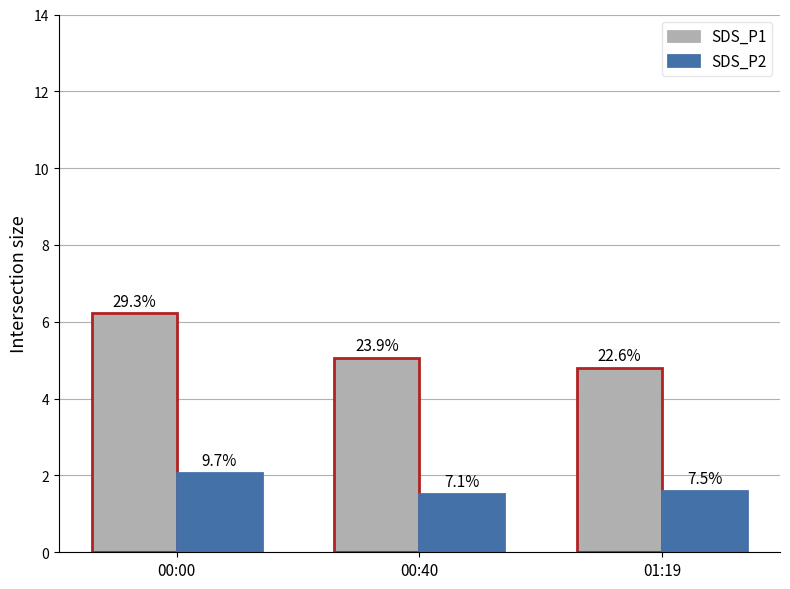

What are all the series names shown in the legend?

SDS_P1, SDS_P2